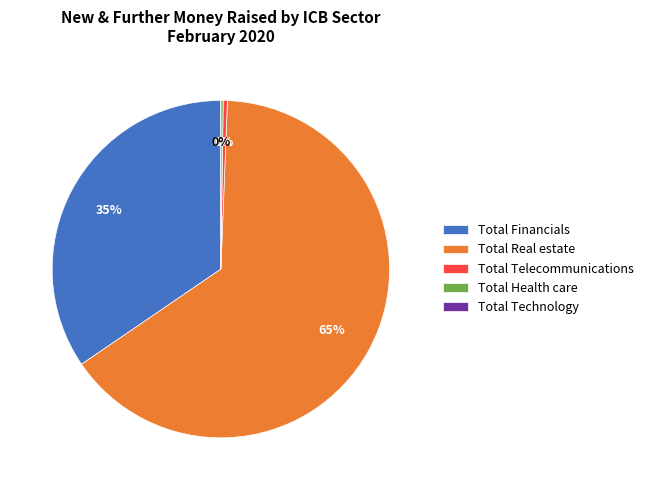

To the nearest percent, what portion does Total Financials represent?

35%